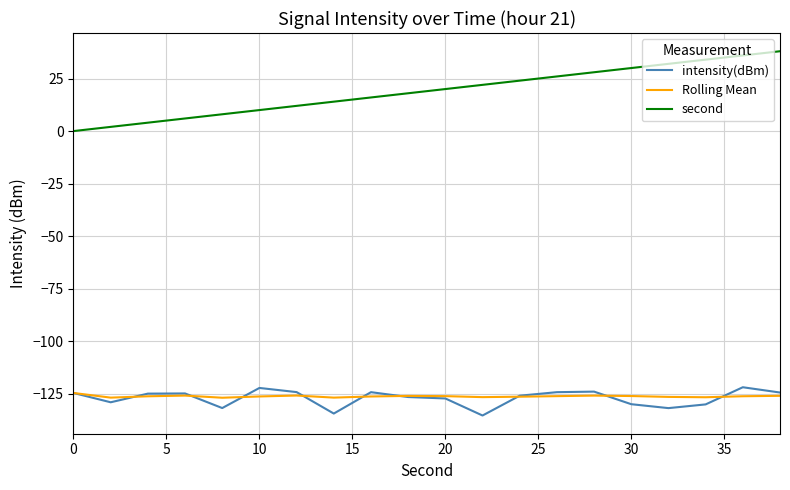

Which series has the largest total across all categories?

second